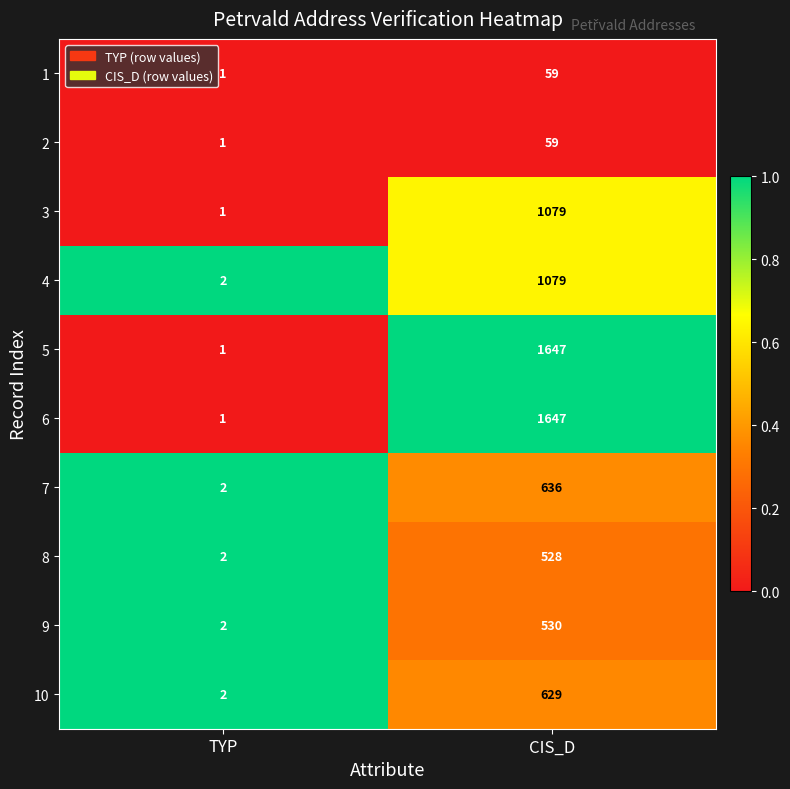

What is the spread (max minus min) of values at CIS_D?

1588